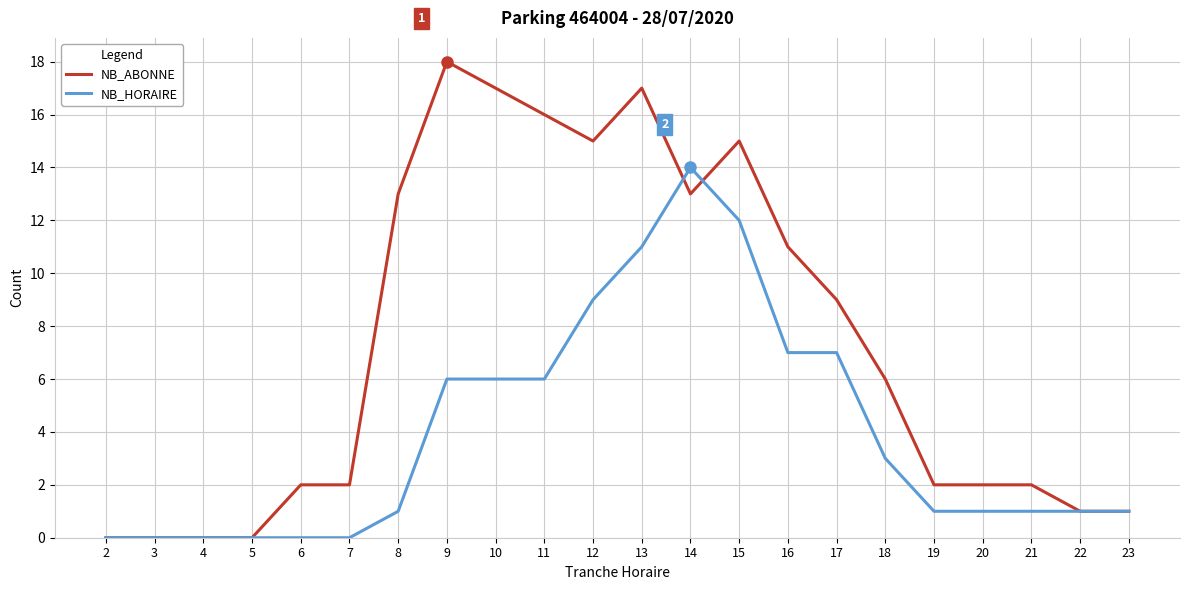

What is the sum of the NB_ABONNE values at 16 and 8?

24